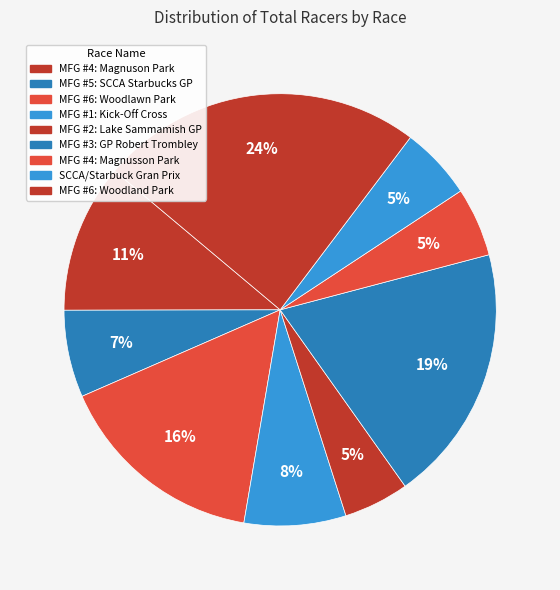

Rank the categories by value from lowest to highest.

MFG #2: Lake Sammamish GP, MFG #4: Magnusson Park, SCCA/Starbuck Gran Prix, MFG #5: SCCA Starbucks GP, MFG #1: Kick-Off Cross, MFG #4: Magnuson Park, MFG #6: Woodlawn Park, MFG #3: GP Robert Trombley, MFG #6: Woodland Park